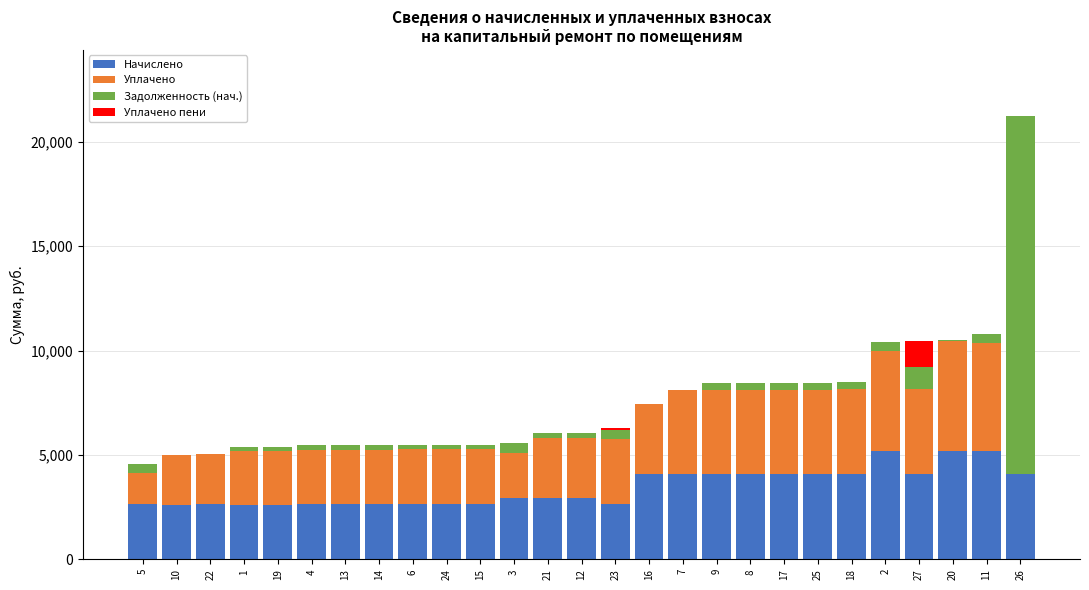

At which category is the sum across all series the highest?

26